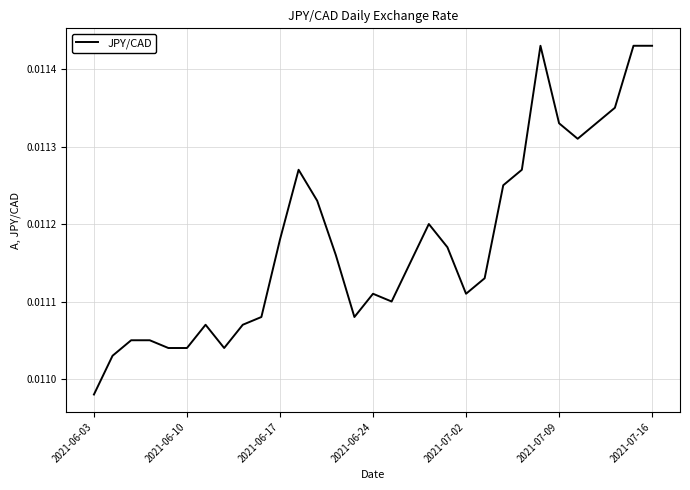

Where is the first local minimum?

7